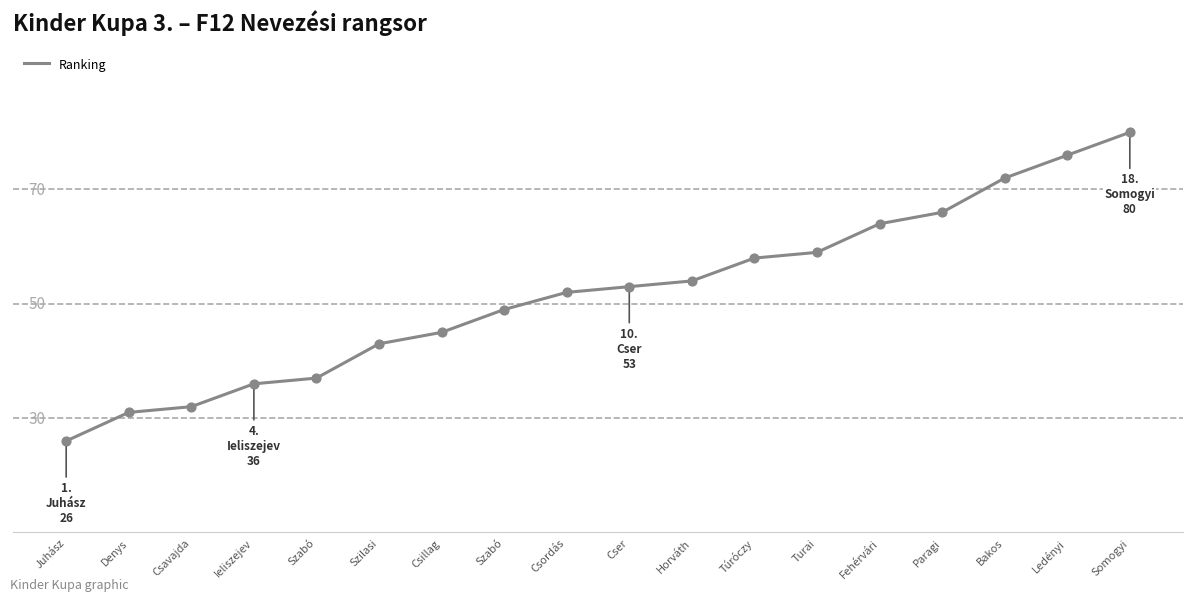

Between Csillag and Ieliszejev, which is larger?

Csillag